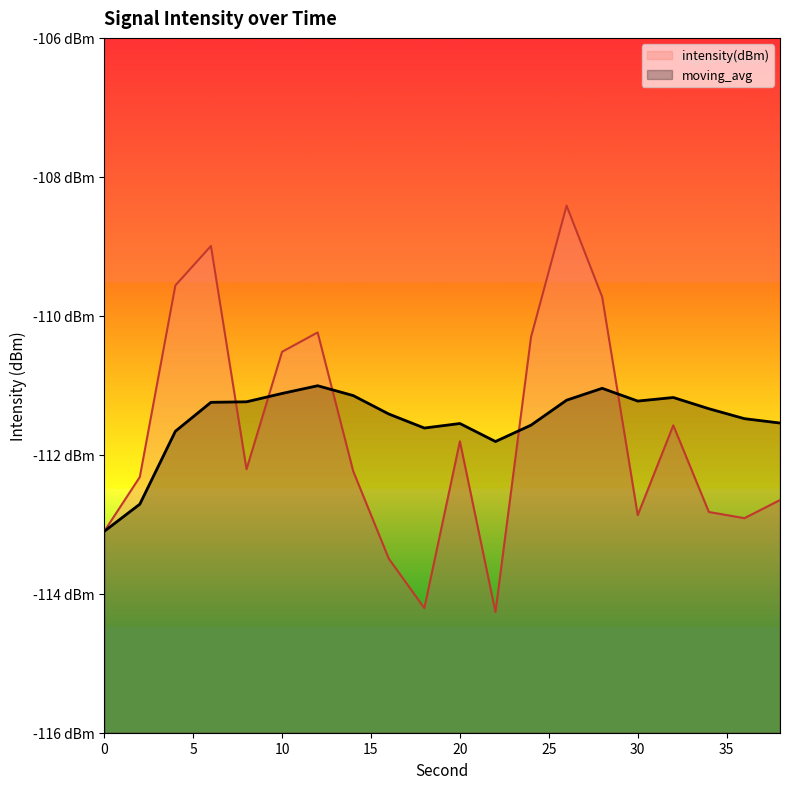

What is the difference between the highest and lowest values at 20?

0.3